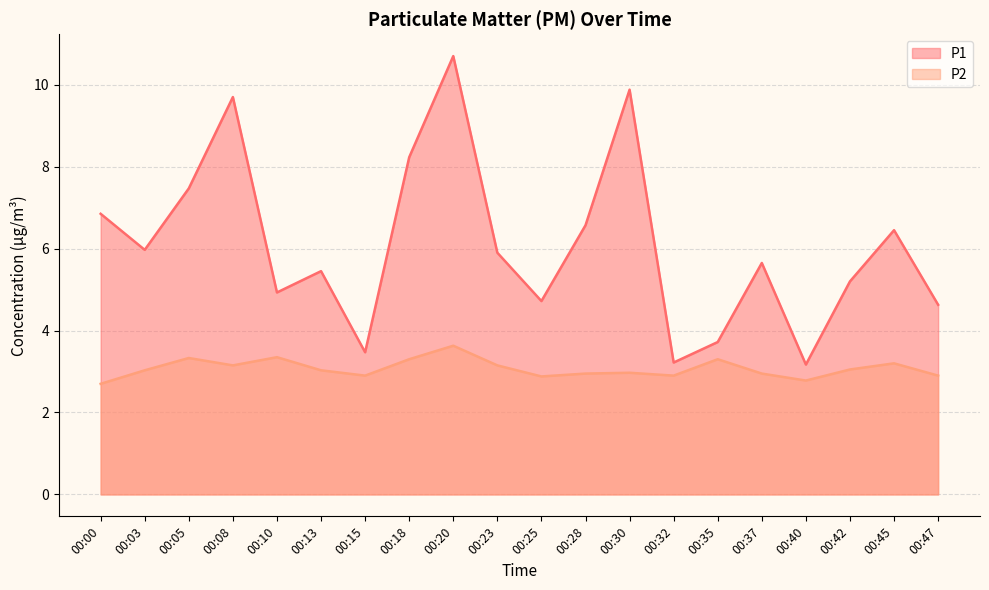

Reading left to right, list all the values displayed in this chart.

P1: 6.8	6.0	7.5	9.7	4.9	5.5	3.5	8.2	10.7	5.9	4.7	6.6	9.9	3.2	3.7	5.7	3.2	5.2	6.5	4.6
P2: 2.7	3.0	3.3	3.1	3.4	3.0	2.9	3.3	3.6	3.1	2.9	3.0	3.0	2.9	3.3	3.0	2.8	3.0	3.2	2.9